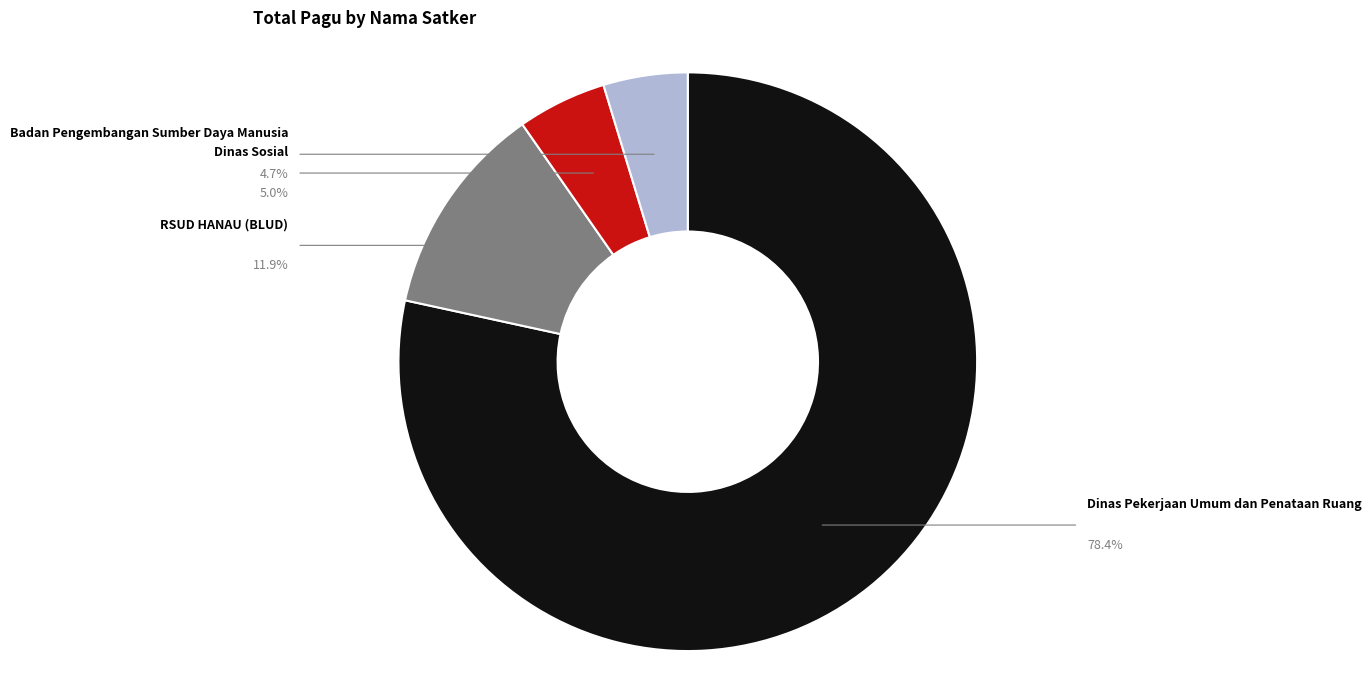

How many slices are in this pie chart?

4